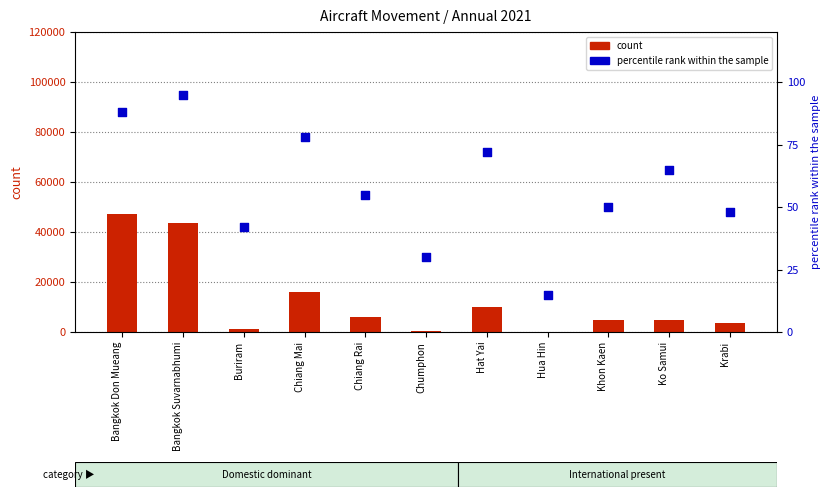

What is the total value across all series at Hat Yai?

10150